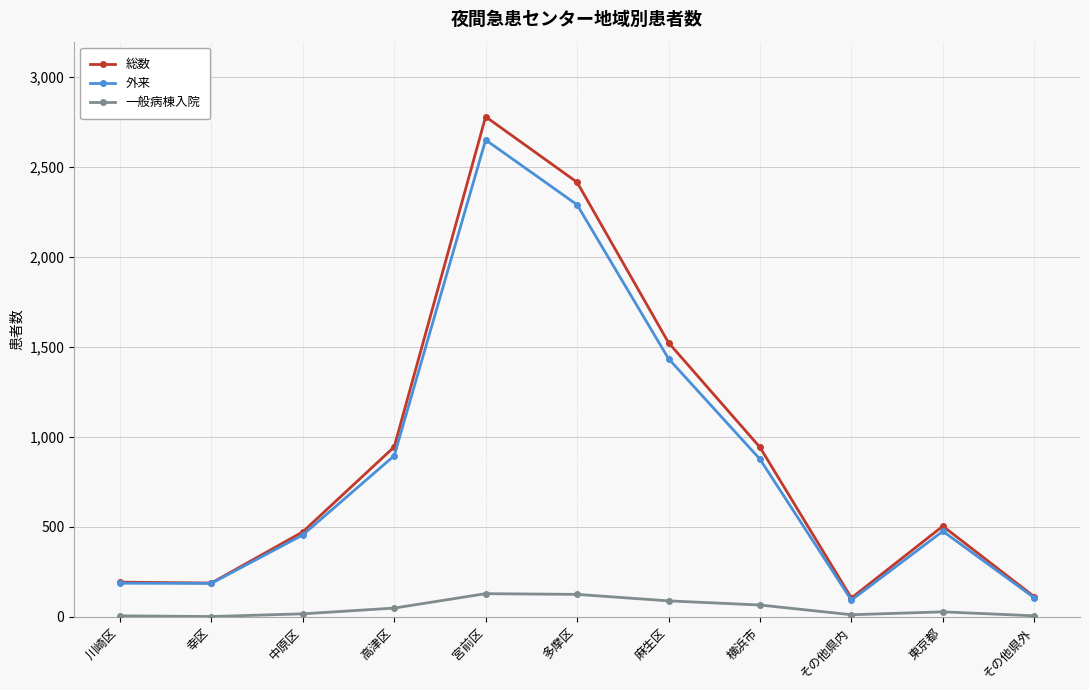

How many lines are shown in the chart?

3